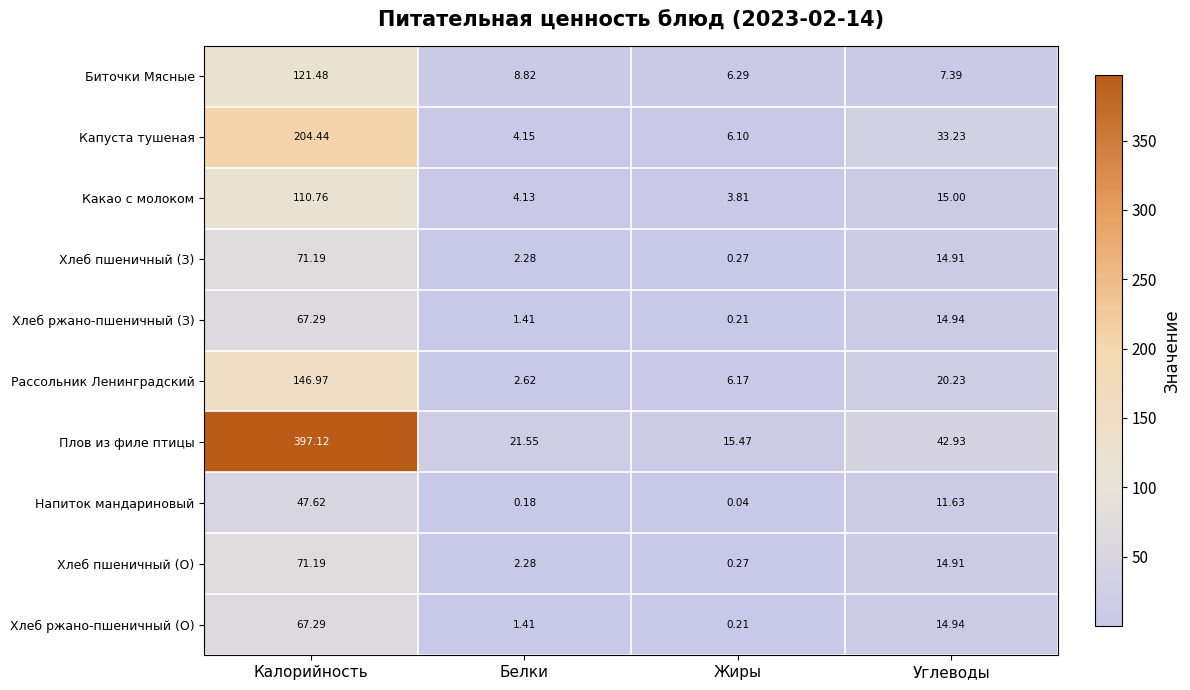

Which category has the lowest value in the Плов из филе птицы series?

Жиры